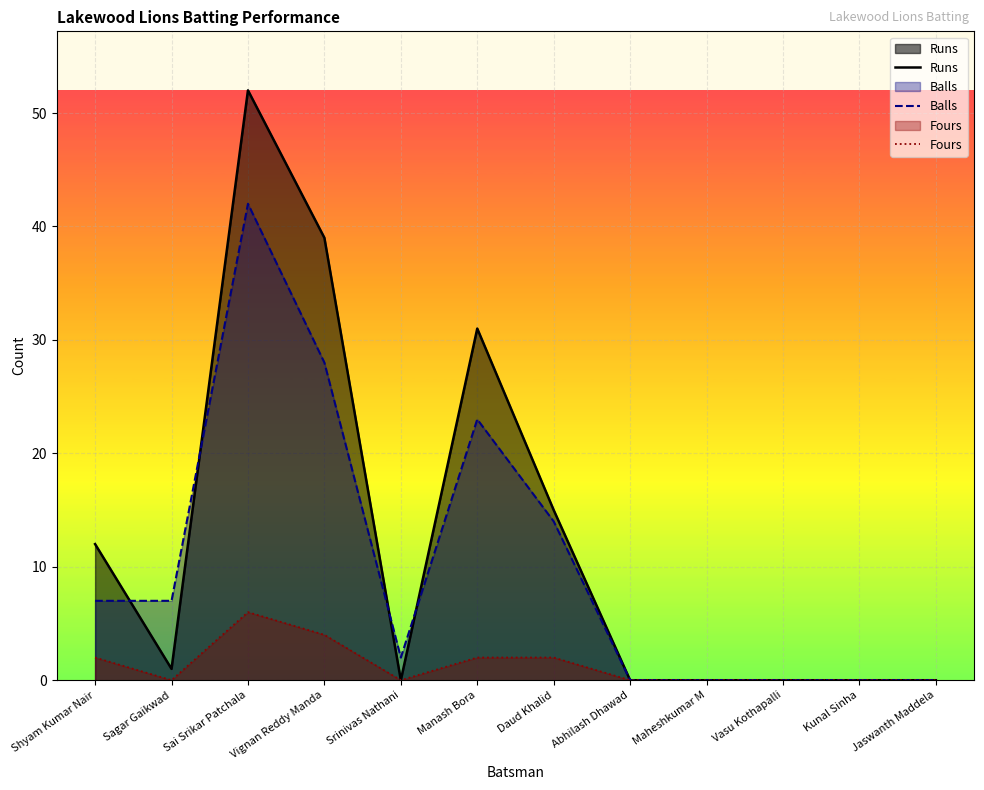

What is the label of the 8th point from the left?

Abhilash Dhawad